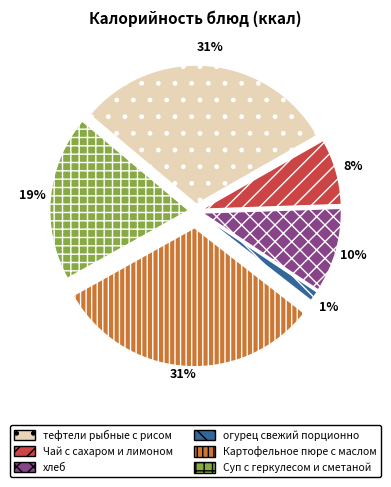

Is it true that Суп с геркулесом и сметаной is 19% of the pie?

True